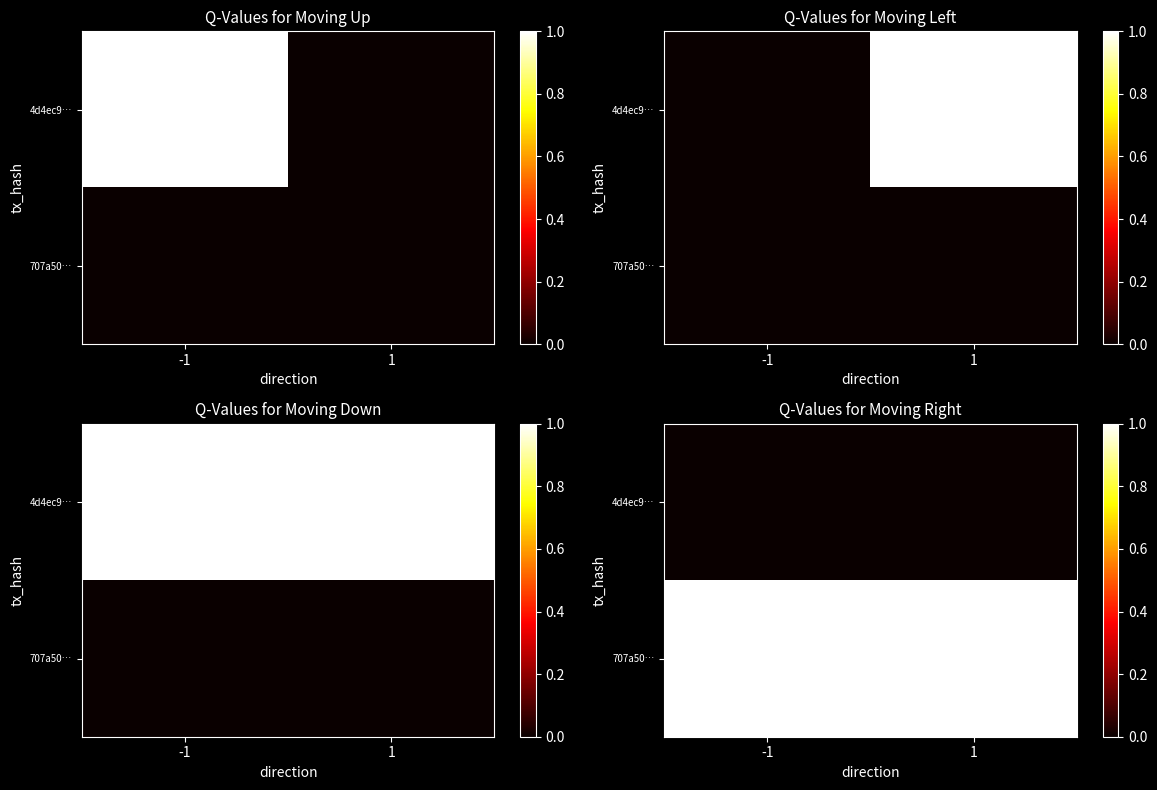

What is the total value across all series at -1?

1